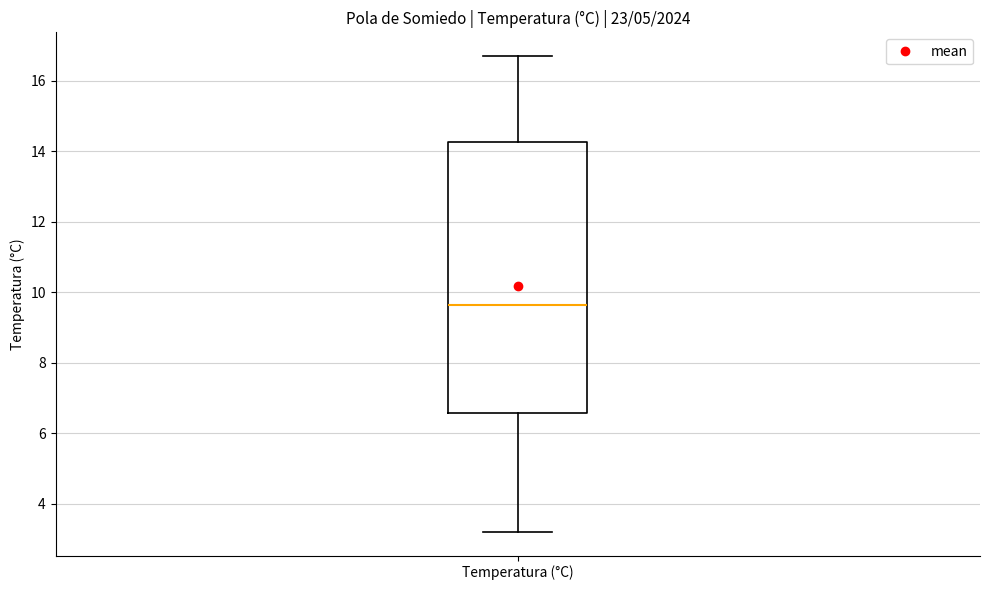

Where does the median line of the box for Temperatura (°C) sit on the y-axis? The values are not printed on the chart, so give them approximately, as read against the axis.

9.6